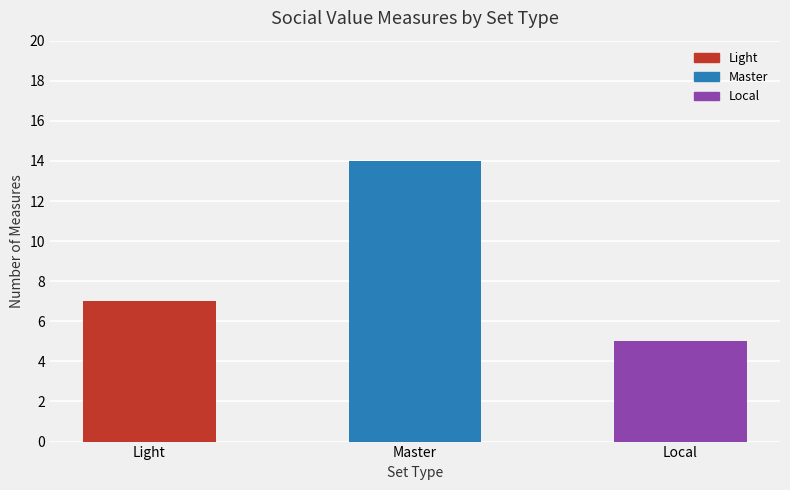

Approximately how many times larger is the value at Local compared to Light?

0.7